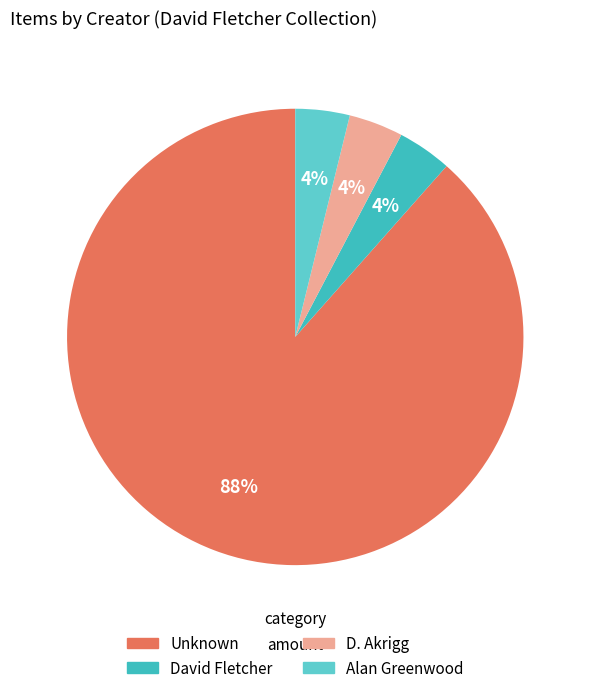

Does Unknown represent more than half of the total?

Yes